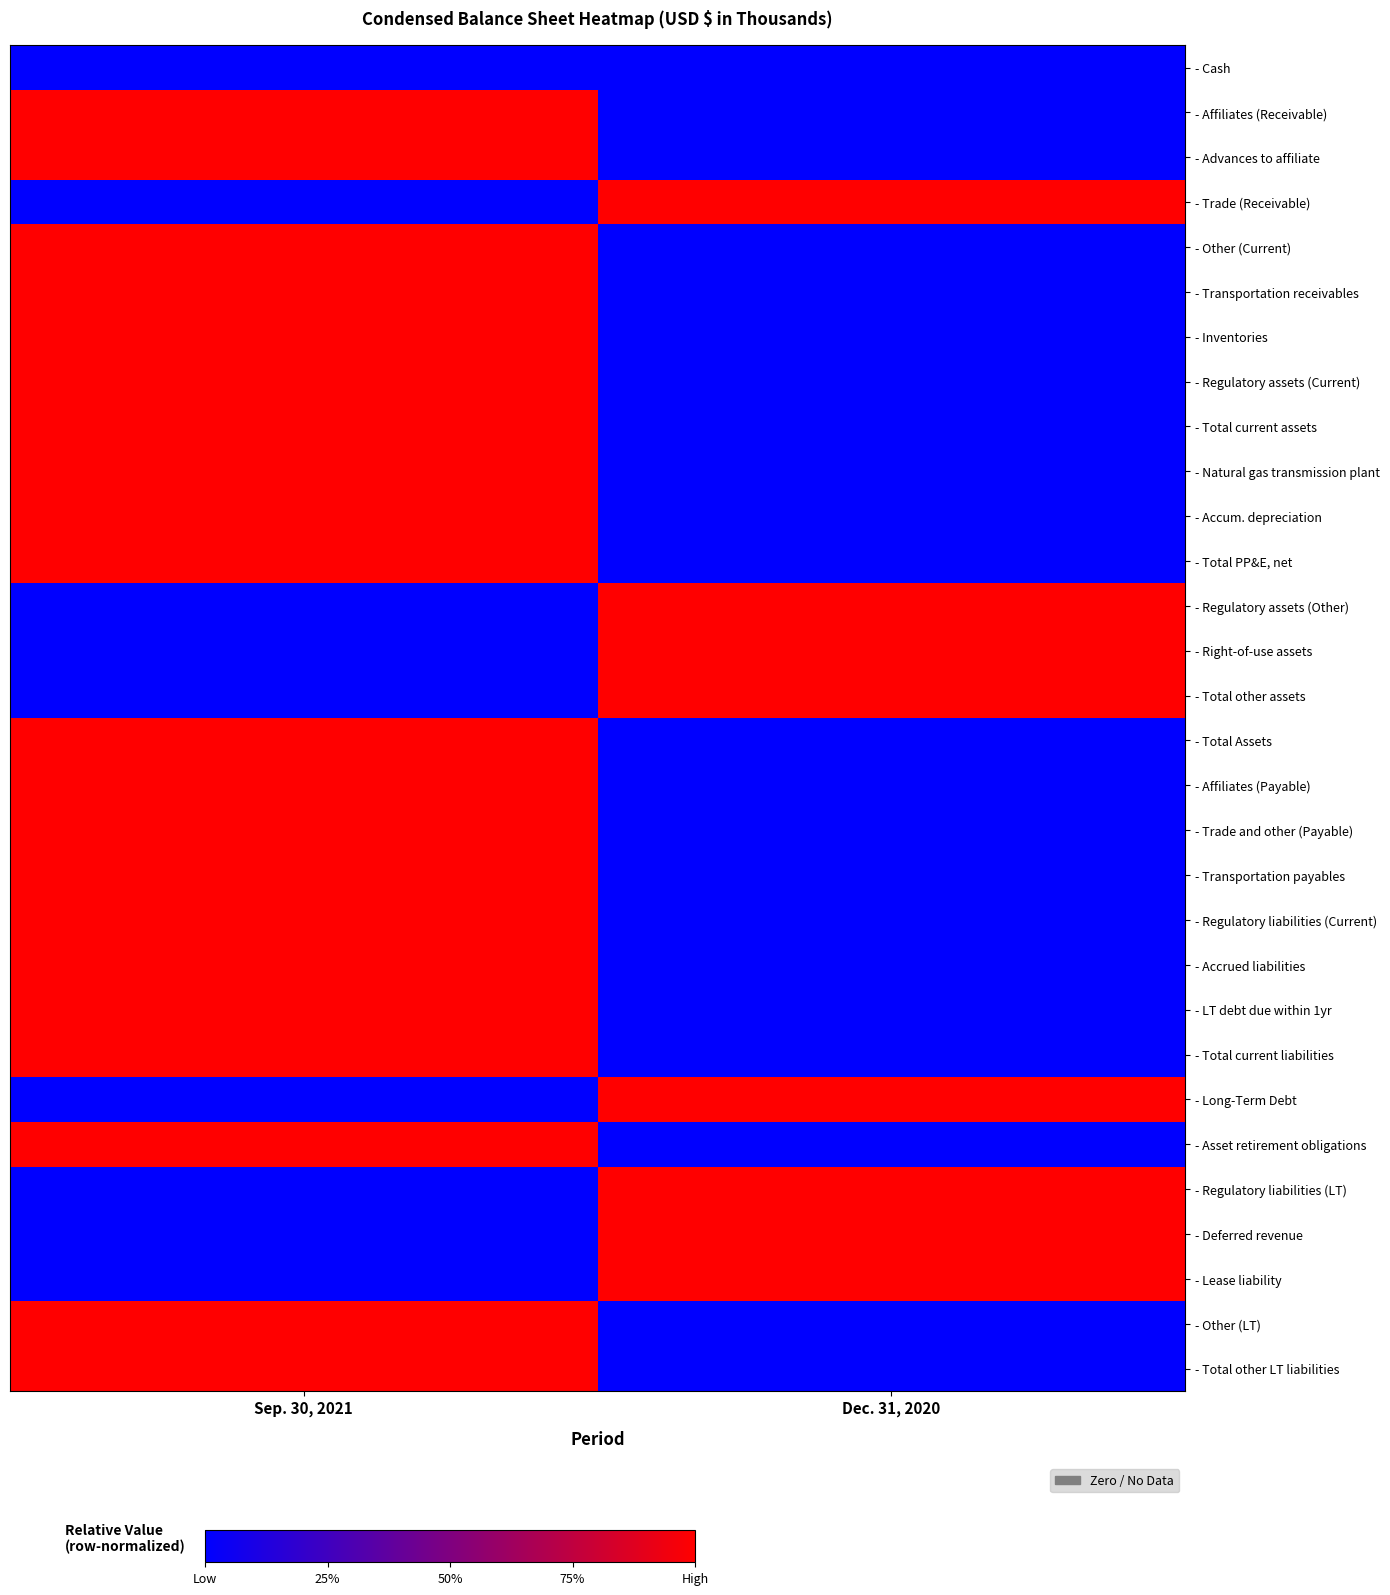

Rank the series at Sep. 30, 2021 from highest to lowest value.

- Affiliates (Receivable), - Advances to affiliate, - Other (Current), - Transportation receivables, - Inventories, - Regulatory assets (Current), - Total current assets, - Natural gas transmission plant, - Accum. depreciation, - Total PP&E, net, - Total Assets, - Affiliates (Payable), - Trade and other (Payable), - Transportation payables, - Regulatory liabilities (Current), - Accrued liabilities, - LT debt due within 1yr, - Total current liabilities, - Asset retirement obligations, - Other (LT), - Total other LT liabilities, - Cash, - Trade (Receivable), - Regulatory assets (Other), - Right-of-use assets, - Total other assets, - Long-Term Debt, - Regulatory liabilities (LT), - Deferred revenue, - Lease liability